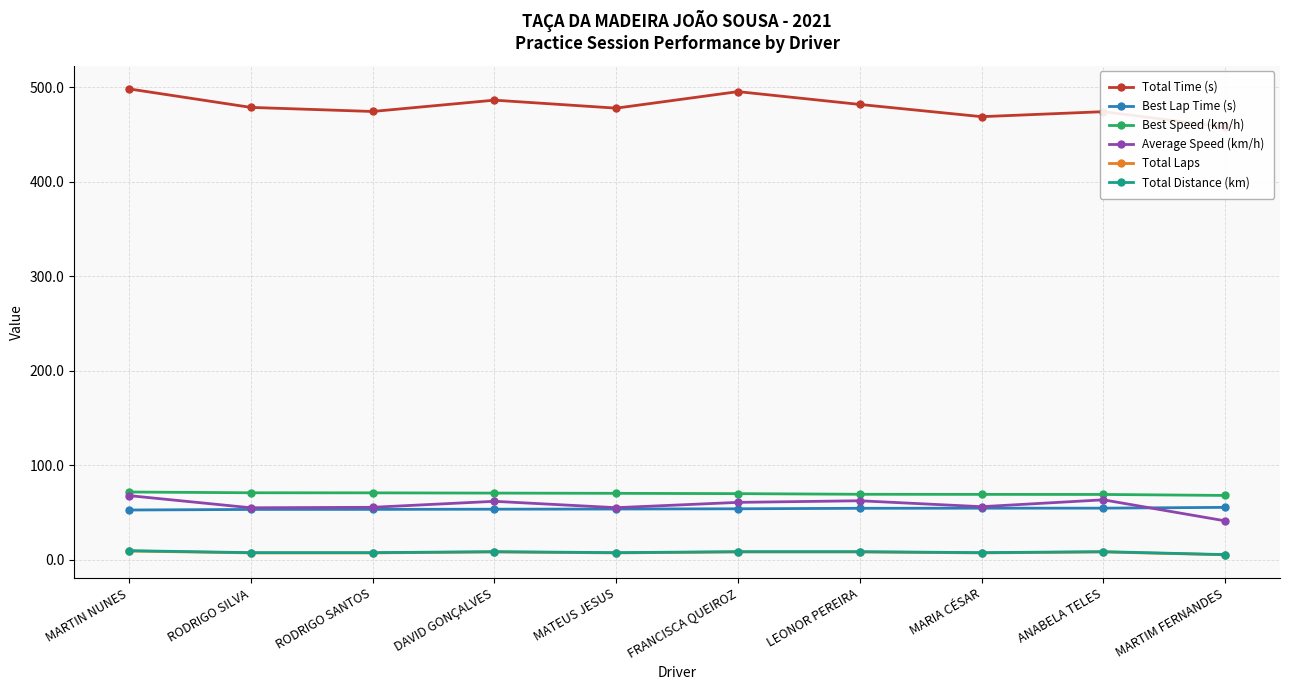

Reading left to right, what are all the values shown in this chart?

Total Time (s): 498.1	478.5	474.2	486.2	477.7	495.2	481.7	468.7	474.0	457.6
Best Lap Time (s): 52.4	53.0	53.1	53.3	53.4	53.7	54.2	54.3	54.4	55.2
Best Speed (km/h): 71.5	70.6	70.6	70.3	70.1	69.7	69.1	68.9	68.9	67.8
Average Speed (km/h): 67.6	54.8	55.3	61.6	54.9	60.5	62.2	55.9	63.2	40.9
Total Laps: 9.0	7.0	7.0	8.0	7.0	8.0	8.0	7.0	8.0	5.0
Total Distance (km): 9.4	7.3	7.3	8.3	7.3	8.3	8.3	7.3	8.3	5.2